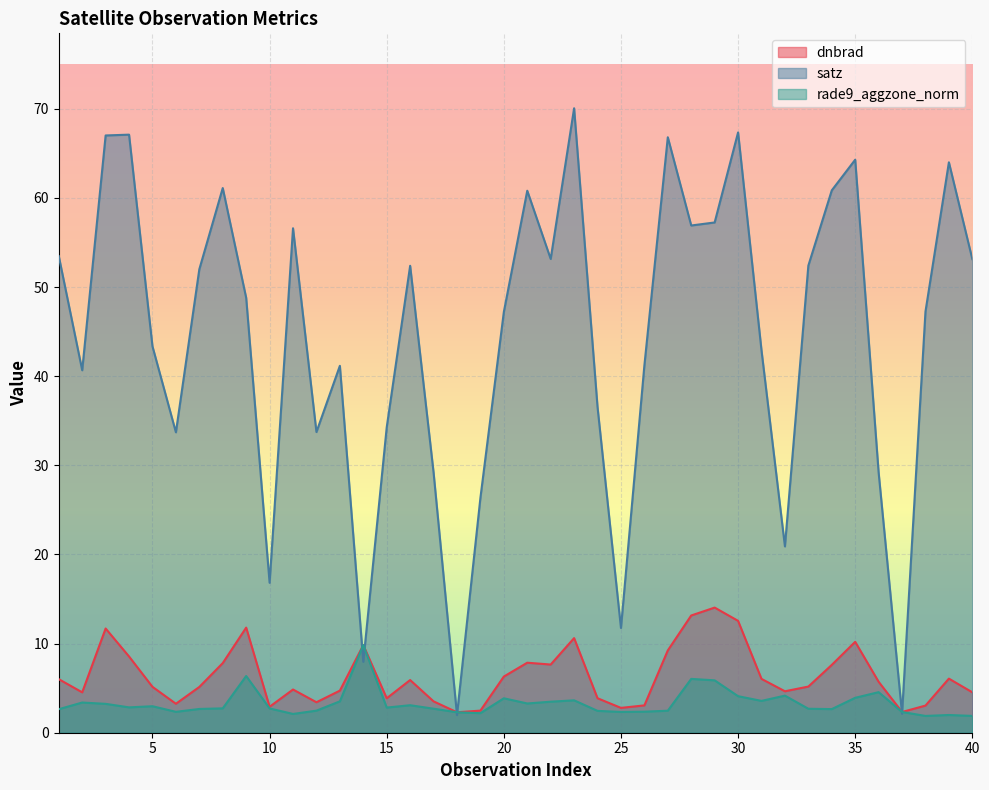

Which series has the largest total across all categories?

satz